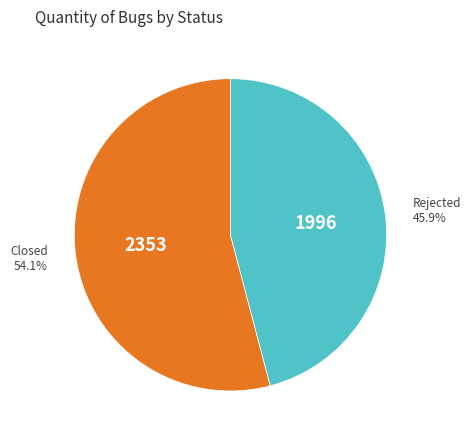

The Closed slice represents 65% of the pie. True or false?

False